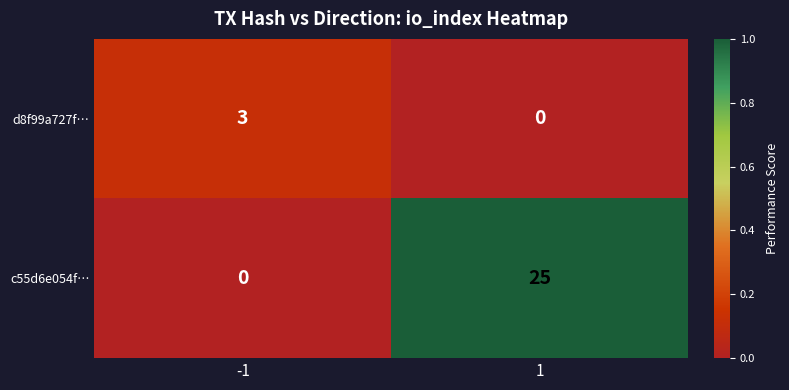

How many categories are shown in the chart?

2